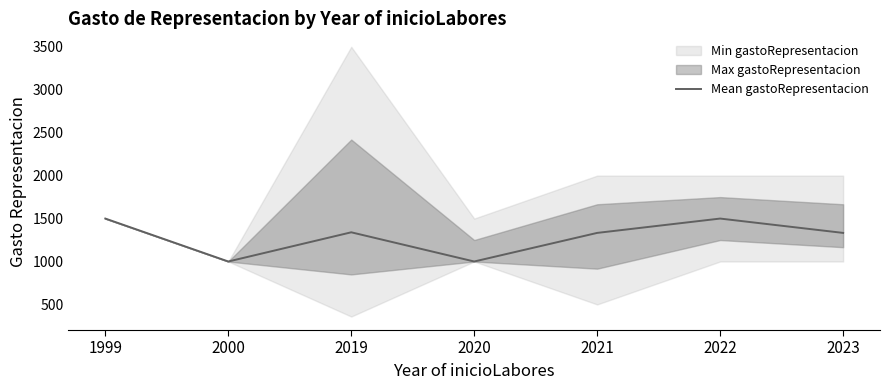

How many interior local valleys (lower than both neighbors) does the data have?

2